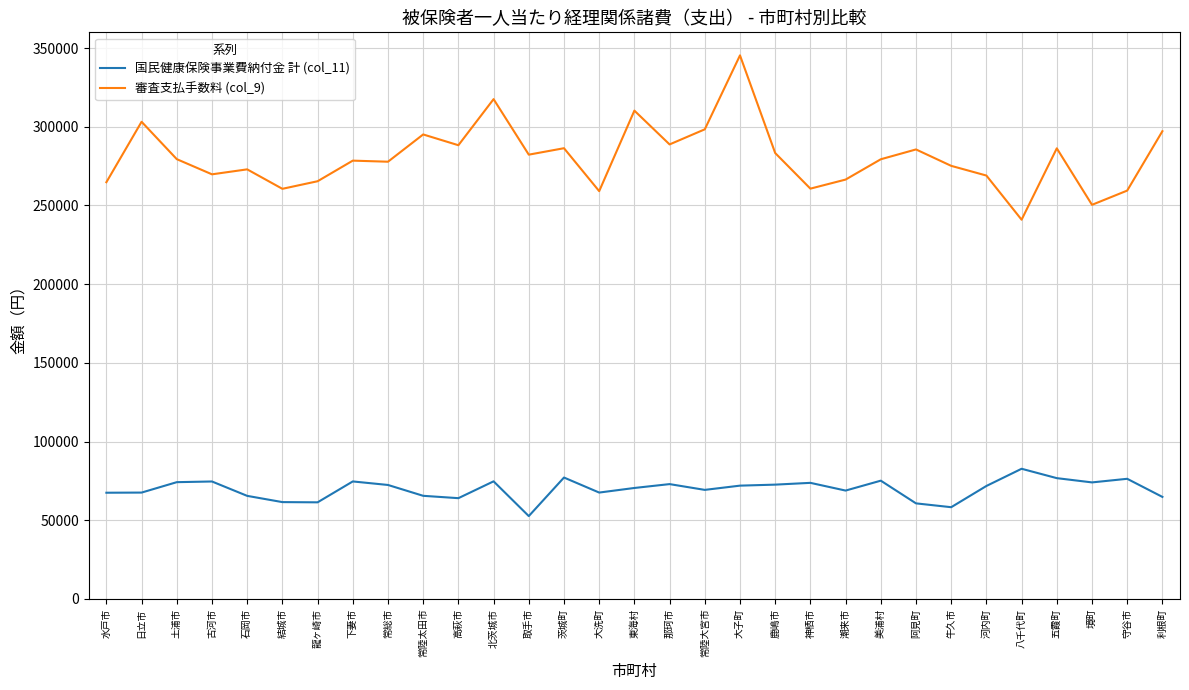

True or false: 審査支払手数料 (col_9) and 国民健康保険事業費納付金 計 (col_11) intersect in this chart.

False